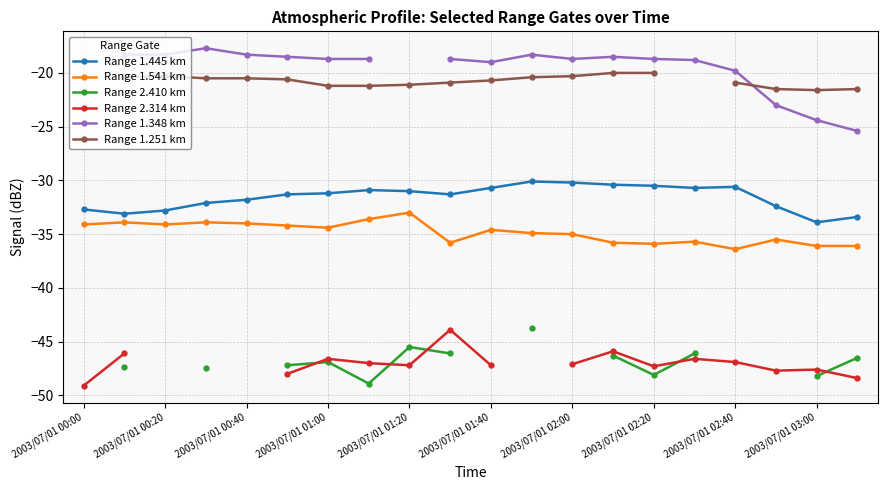

What is the highest value of the Range 1.541 km series?

-33.0